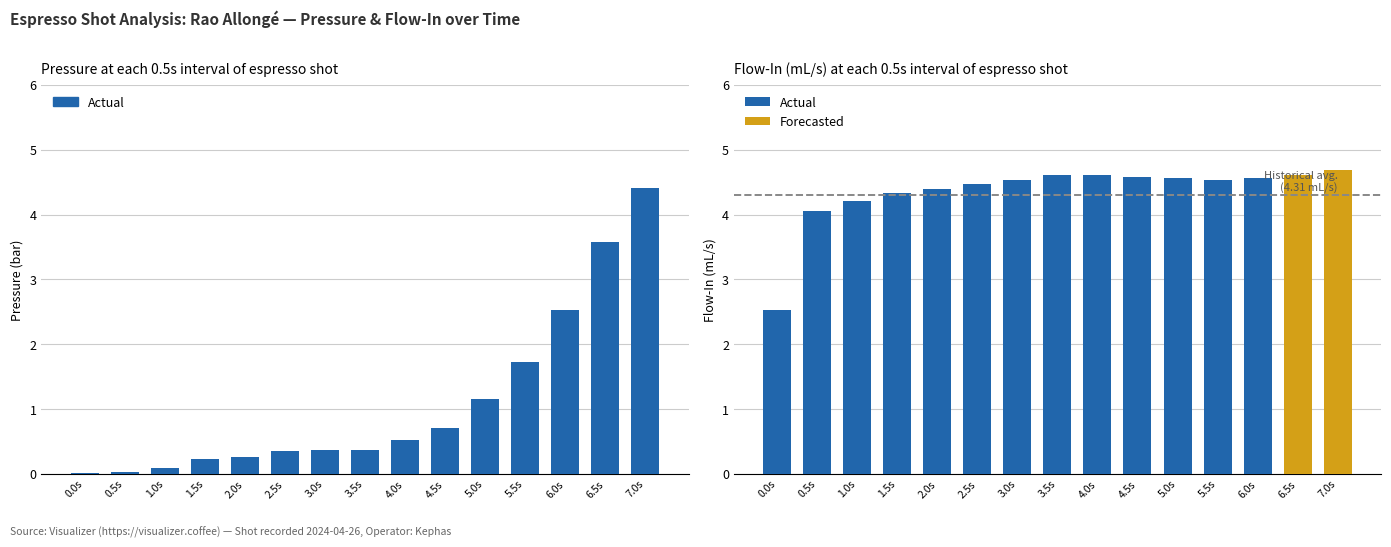

How many bars are there in total?

30